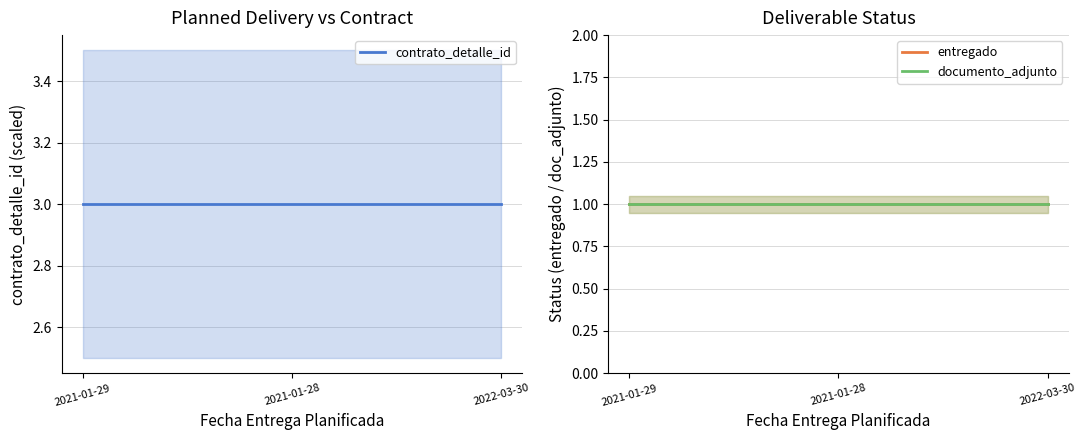

Does the chart display data point markers on the line(s)?

No